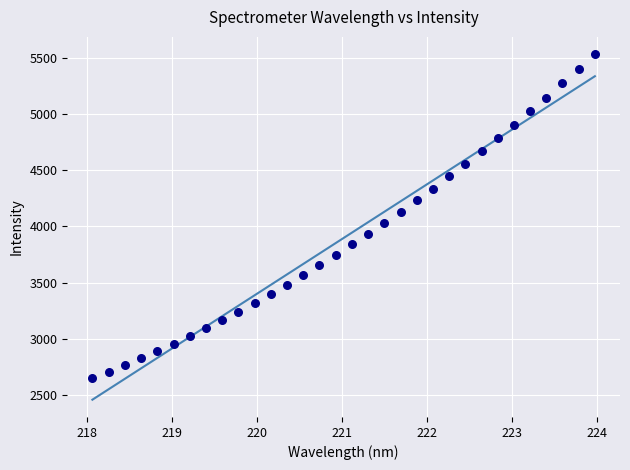

What is the range of Y values (max minus min)?

2889.9